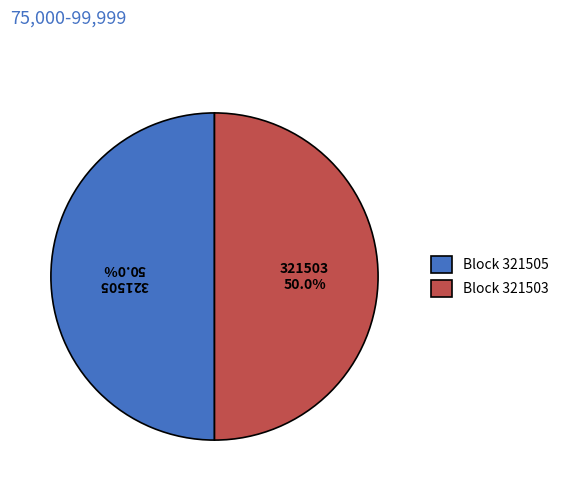

Combined, what portion of the pie is 321503 and 321505?

100.0%